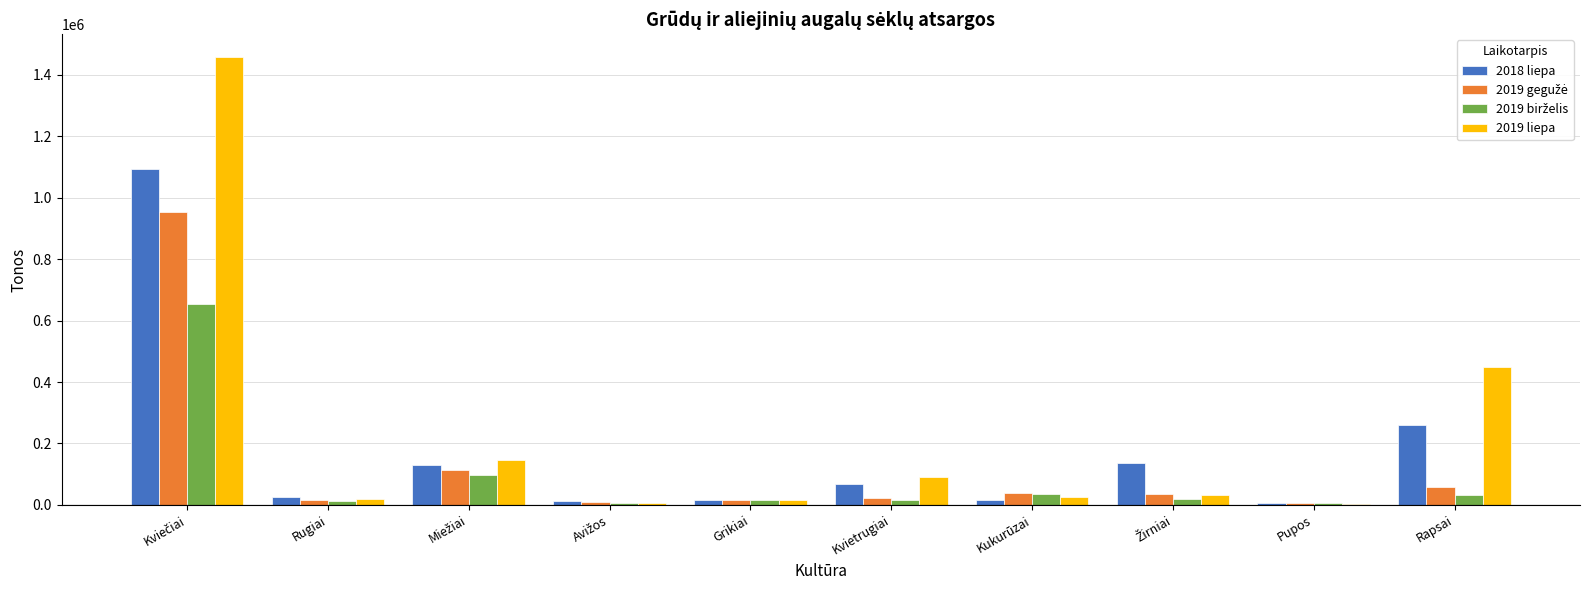

What is the sum of all 2018 liepa values?

1761176.4